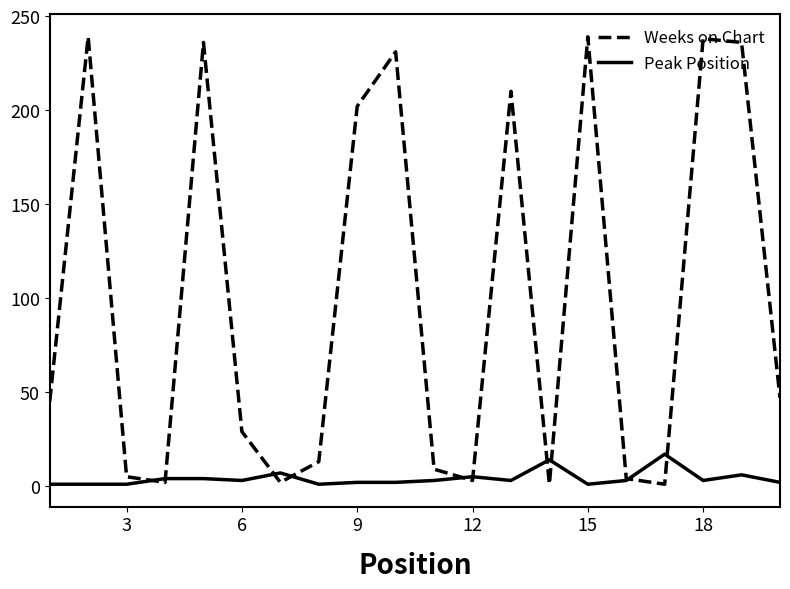

What is the sum of all Peak Position values?

83